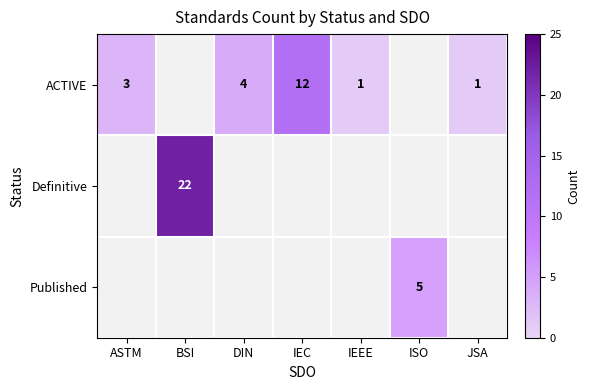

The ACTIVE series shows 12 at IEC. True or false?

True